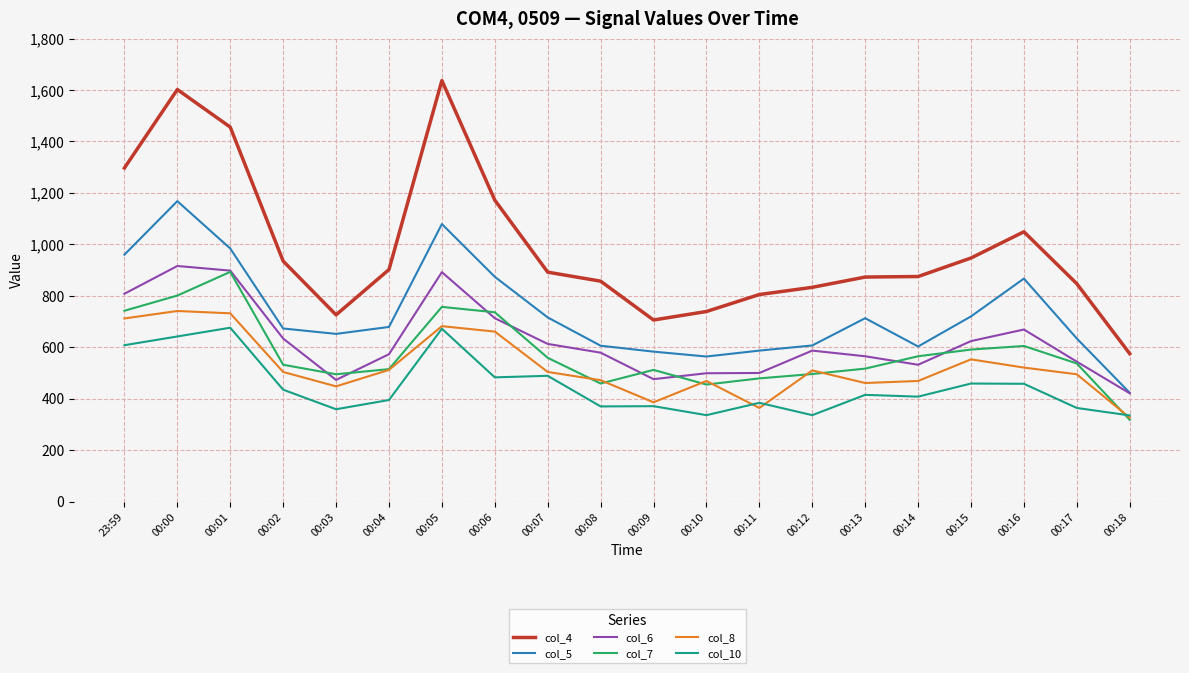

Is the value of col_7 at 00:11 greater than the value of col_4 at 00:01?

No